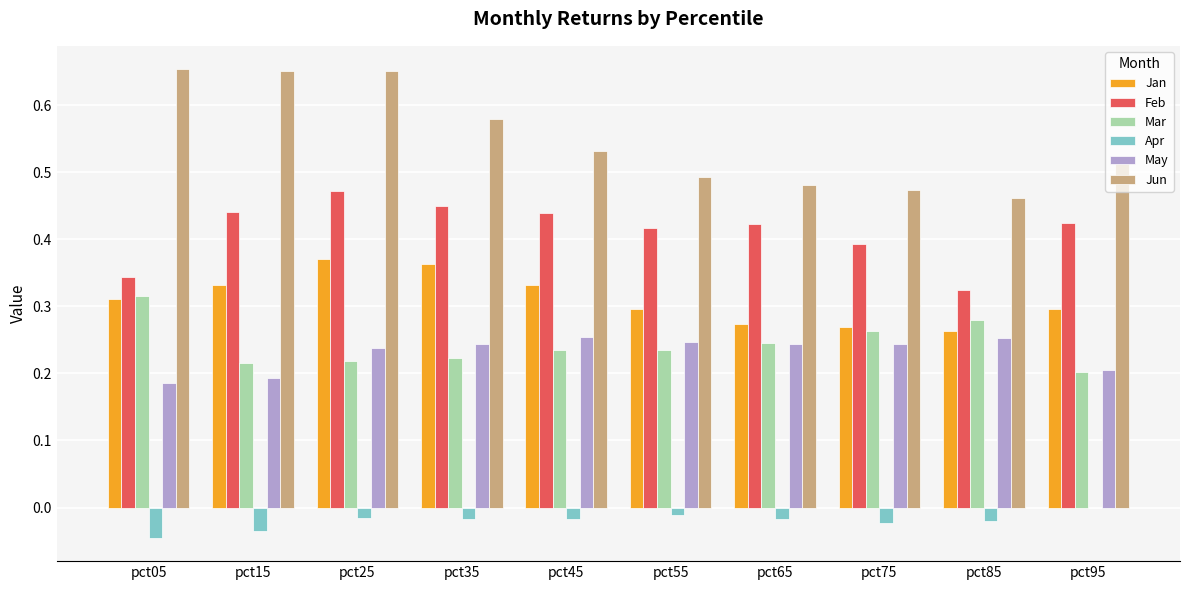

The Jan series shows 0.3 at pct75. True or false?

True